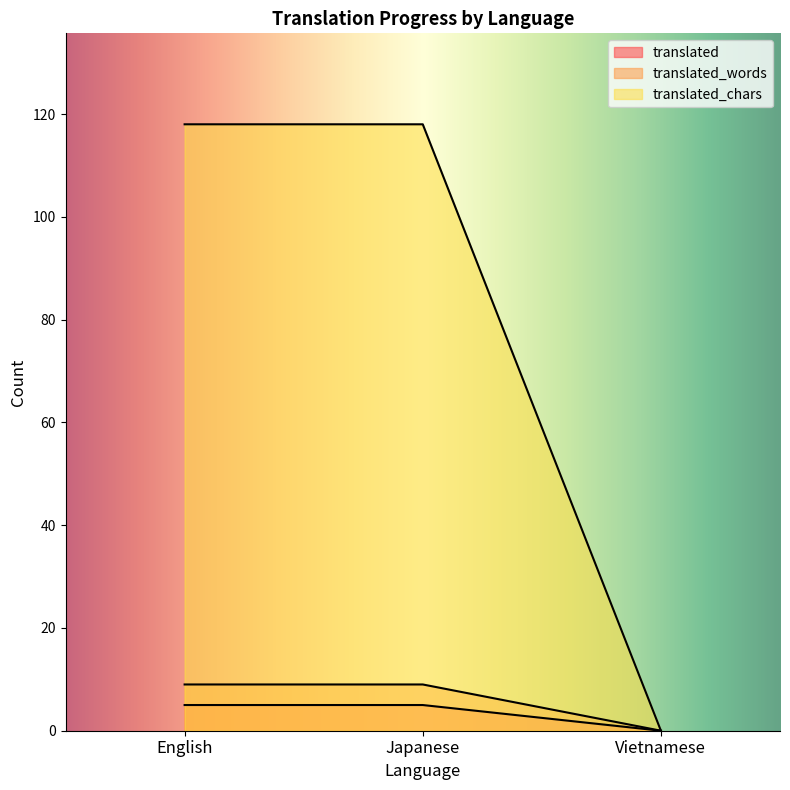

At which category is the sum across all series the highest?

English